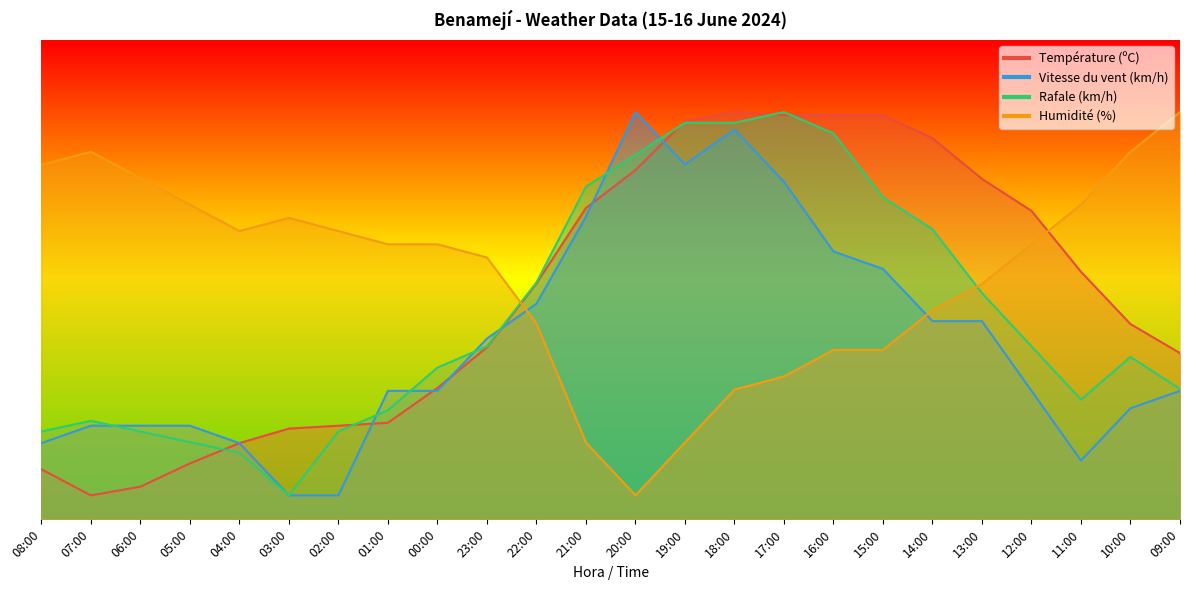

Where do Humidité (%) and Vitesse du vent (km/h) first cross each other?

23:00 and 22:00